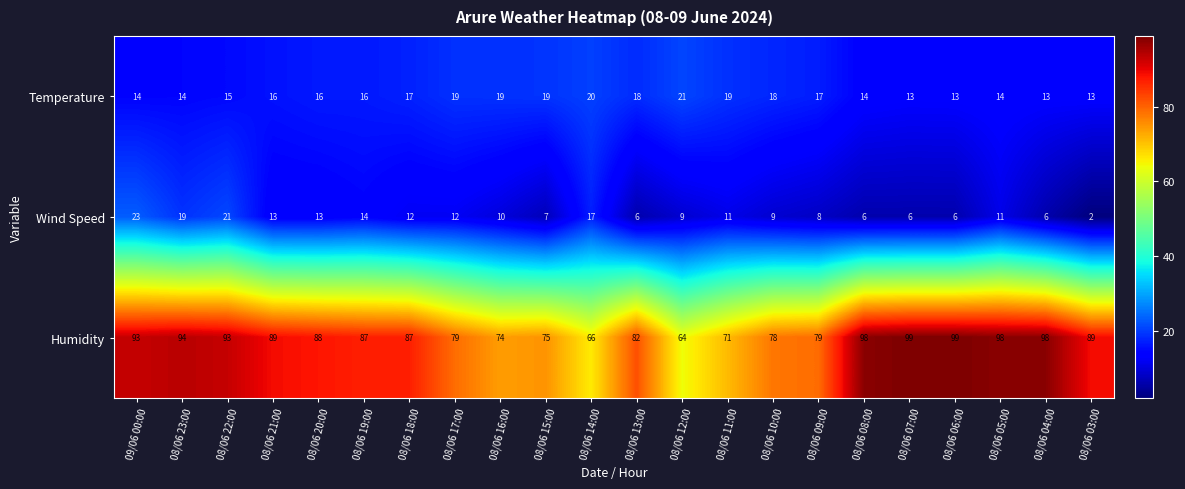

What is the difference between the Wind Speed values at 08/06 14:00 and 08/06 18:00?

5